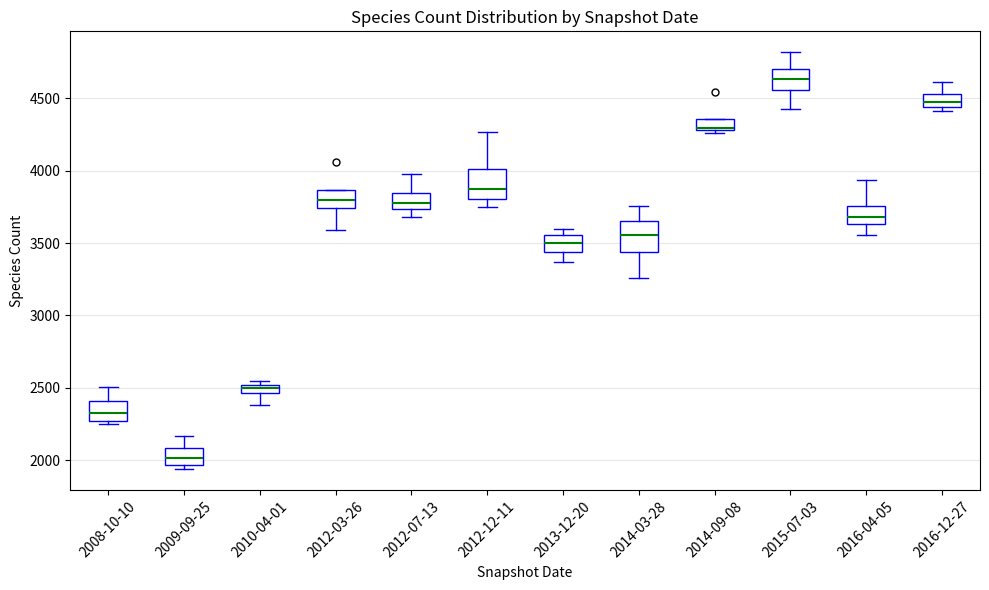

Which box's median line is the lowest?

2009-09-25